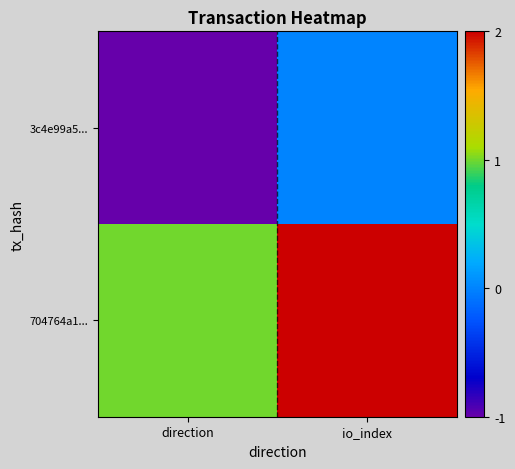

List the series in order of their peak value, highest first.

704764a1..., 3c4e99a5...